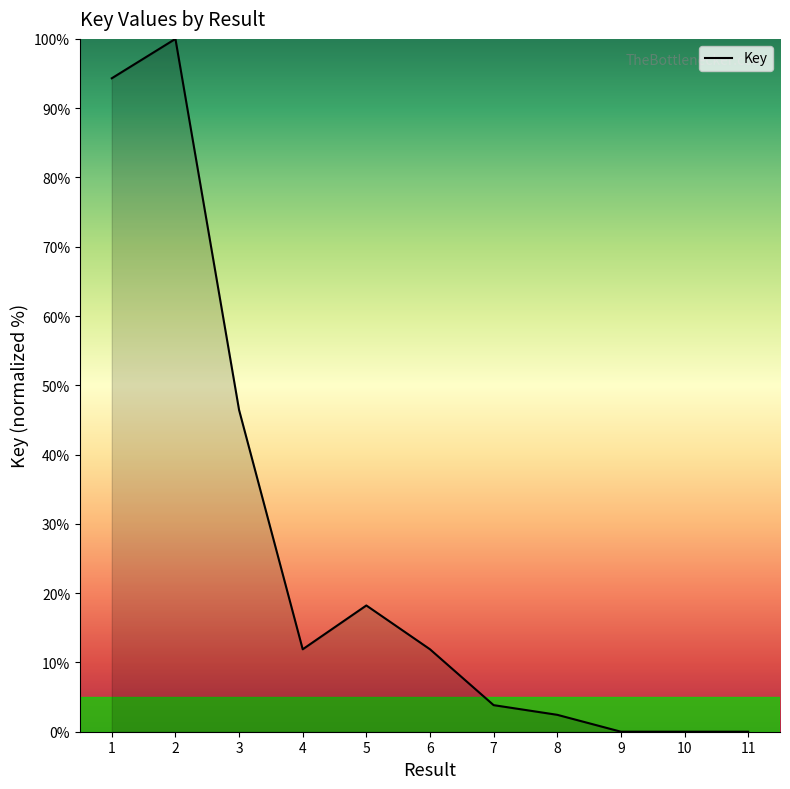

What value does the data have at 3?

46.4